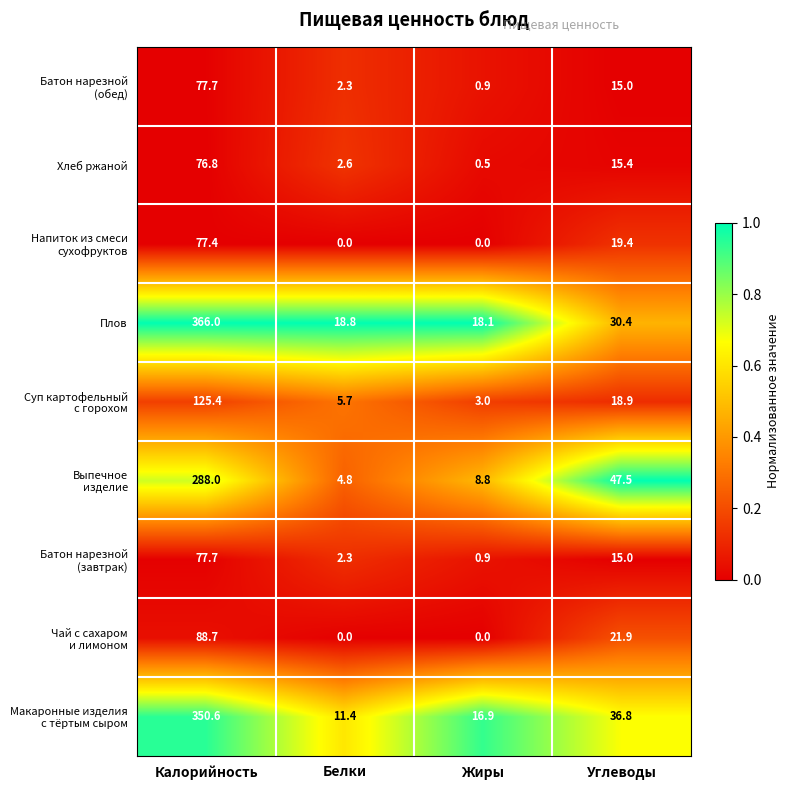

Which series has the largest total across all categories?

Плов